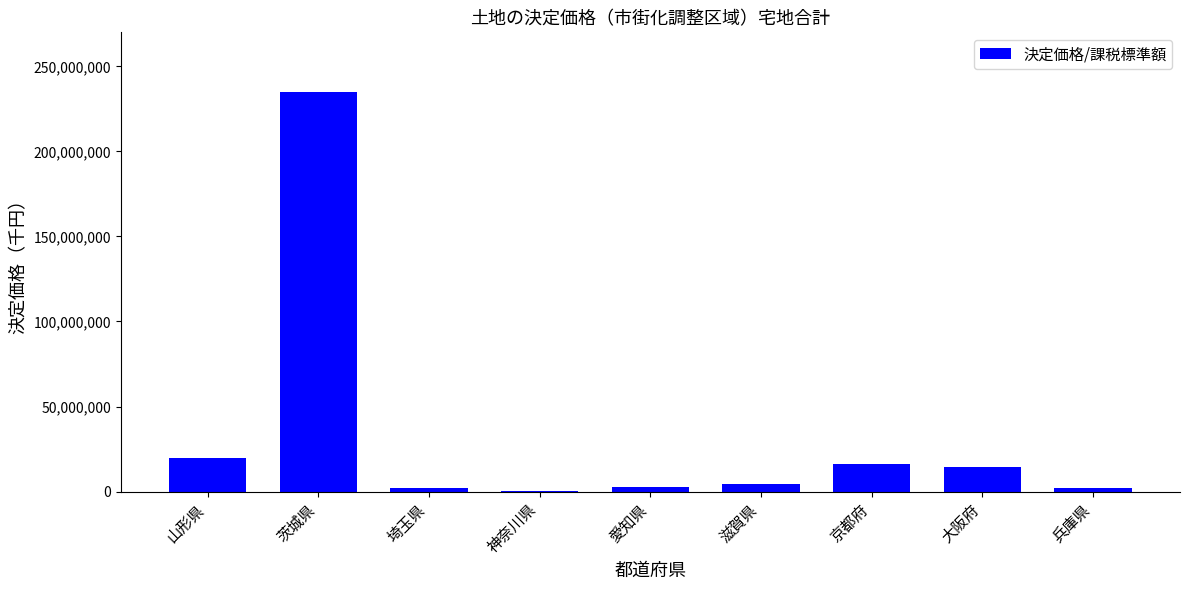

What is the change in value from 埼玉県 to 滋賀県?

+2117473